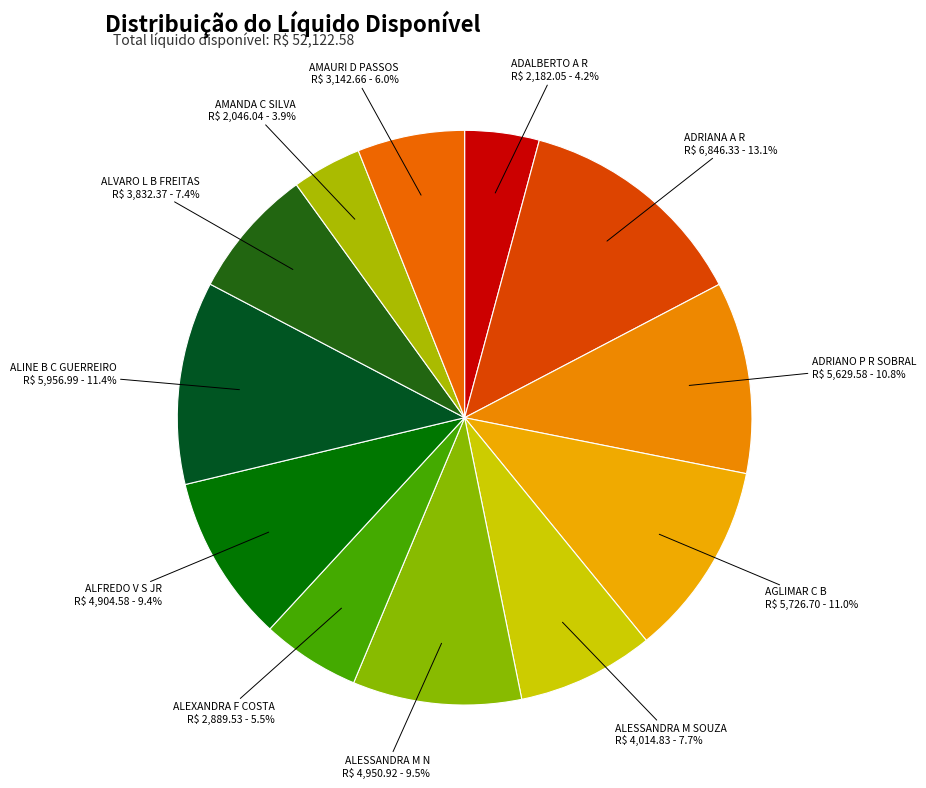

What is the total percentage of ADRIANO P R SOBRAL and ALINE B C GUERREIRO?

22.2%